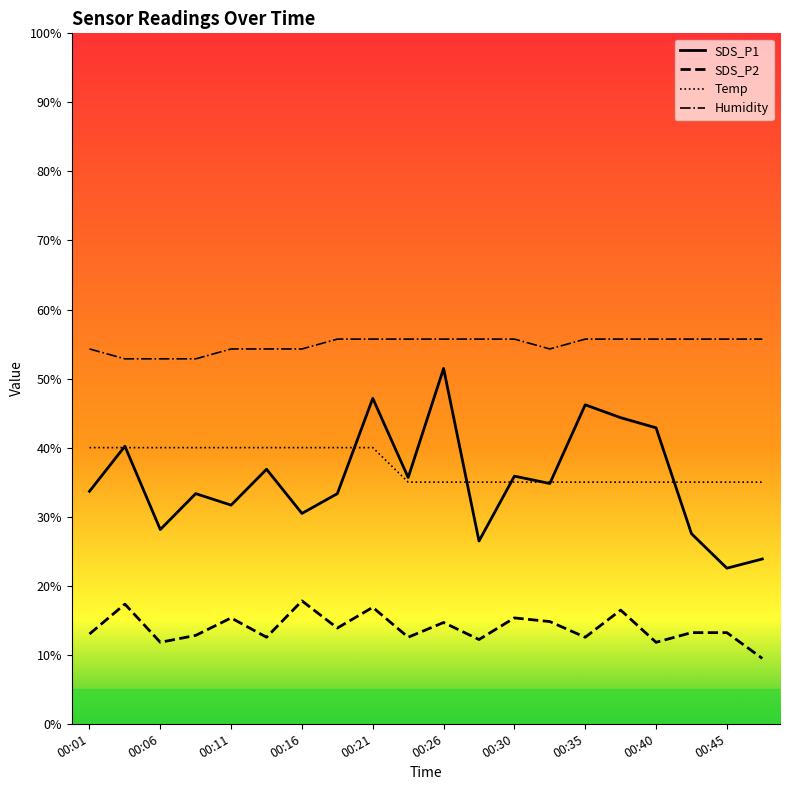

Which series has the widest spread of values?

SDS_P1